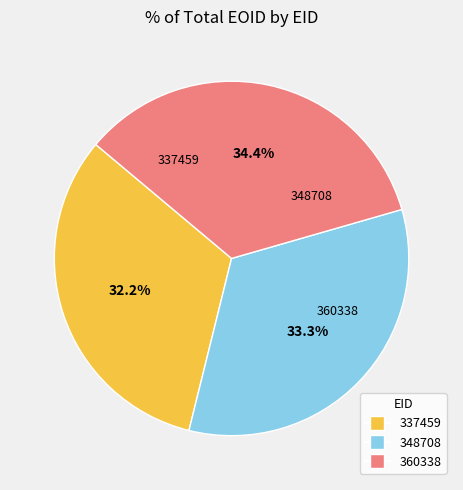

To the nearest percent, what percentage of the pie is 337459?

32%